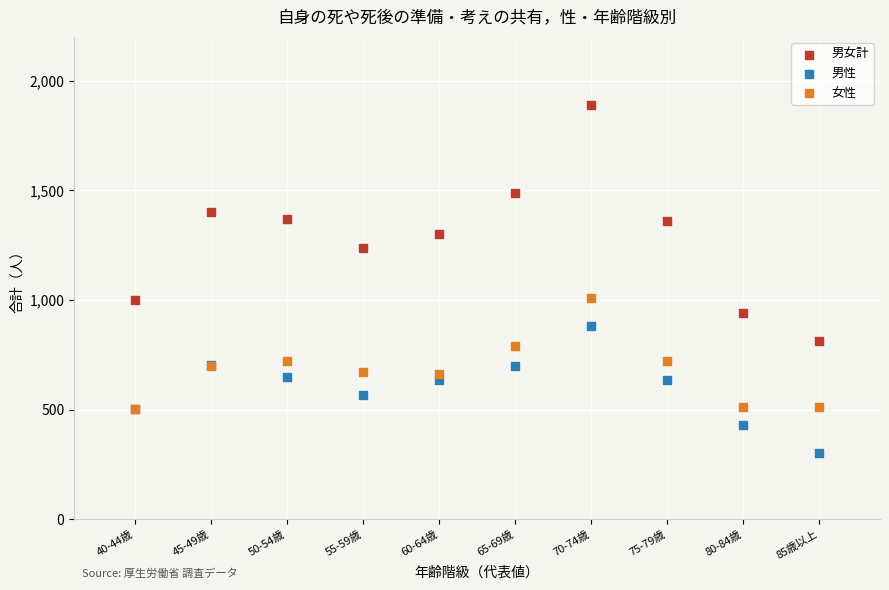

What are all the series names shown in the legend?

男女計, 男性, 女性